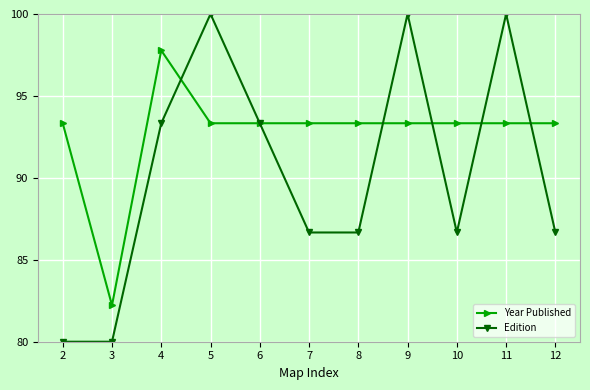

Between which two adjacent categories do Edition and Year Published first intersect?

4 and 5